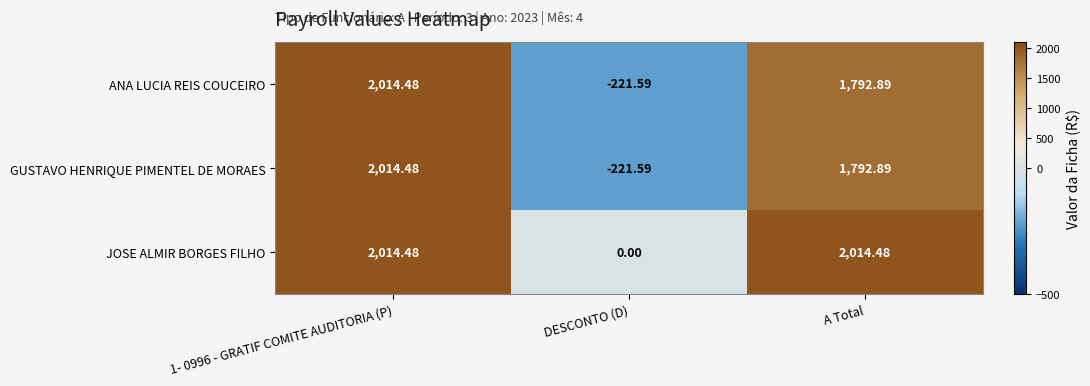

How many distinct data groups are displayed?

3